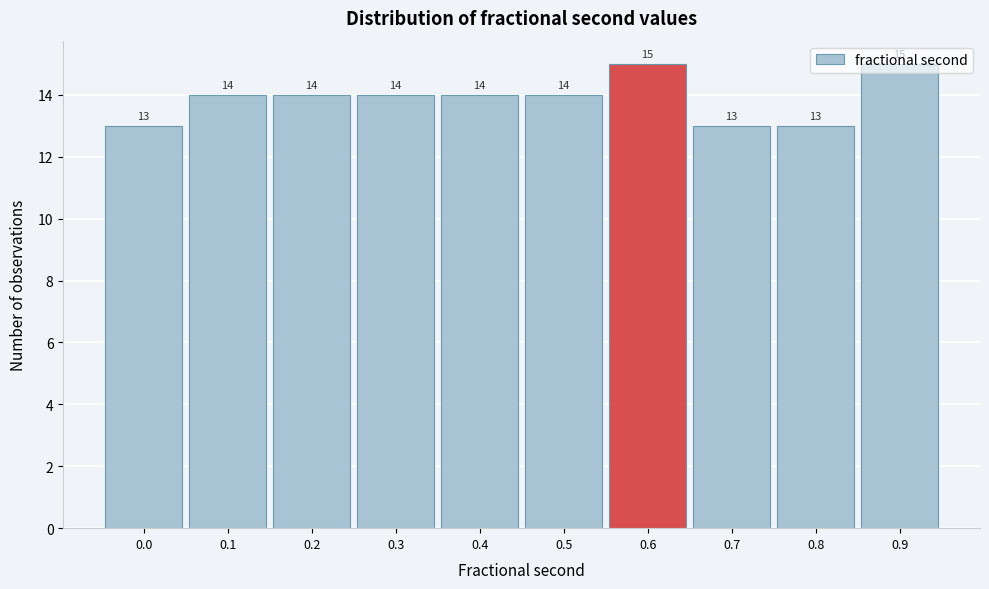

Is it true that the value at 0.8 is 19?

False